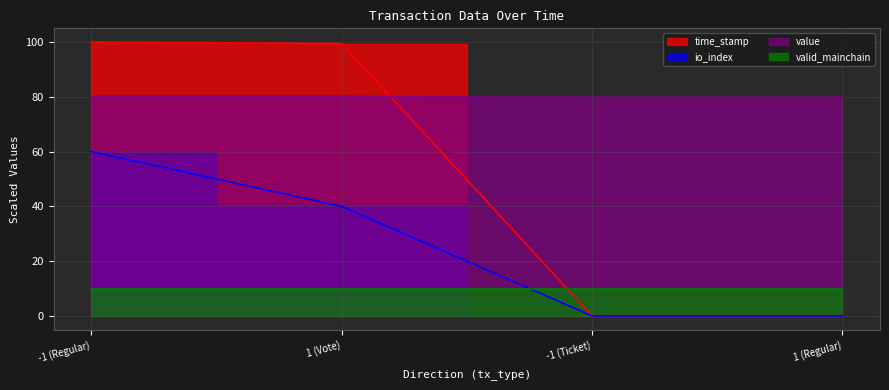

At how many categories does at least one series exceed 17?

4